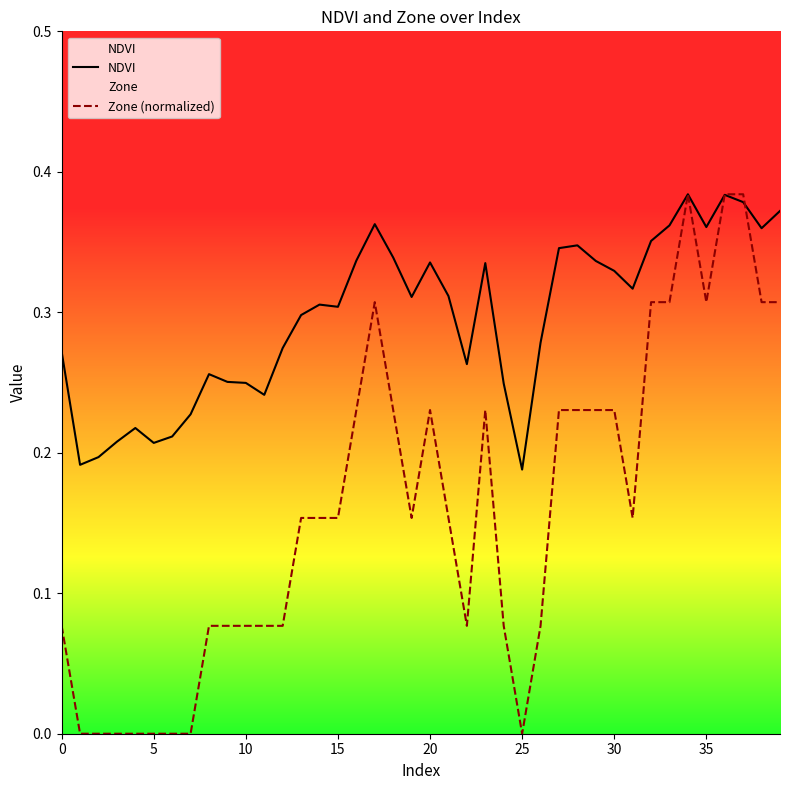

True or false: Zone (normalized) has a value of 0.2 at 20.

True